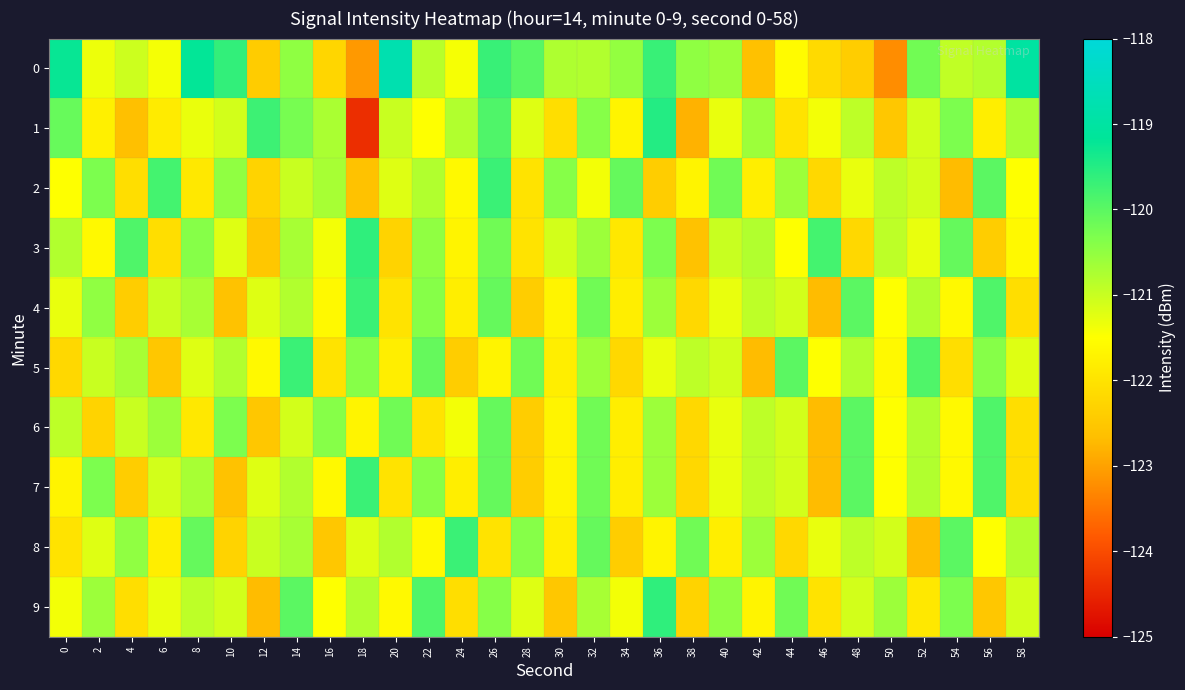

What is the minimum value shown in the chart?

-124.4